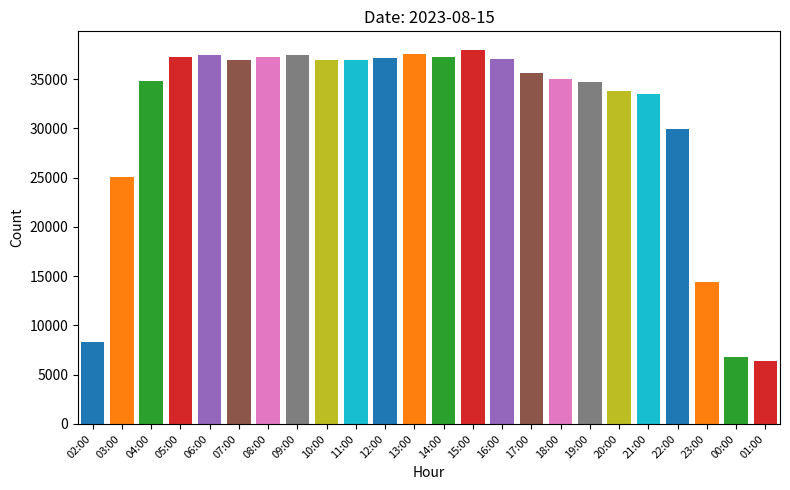

What is the difference between the values at 10:00 and 09:00?

486